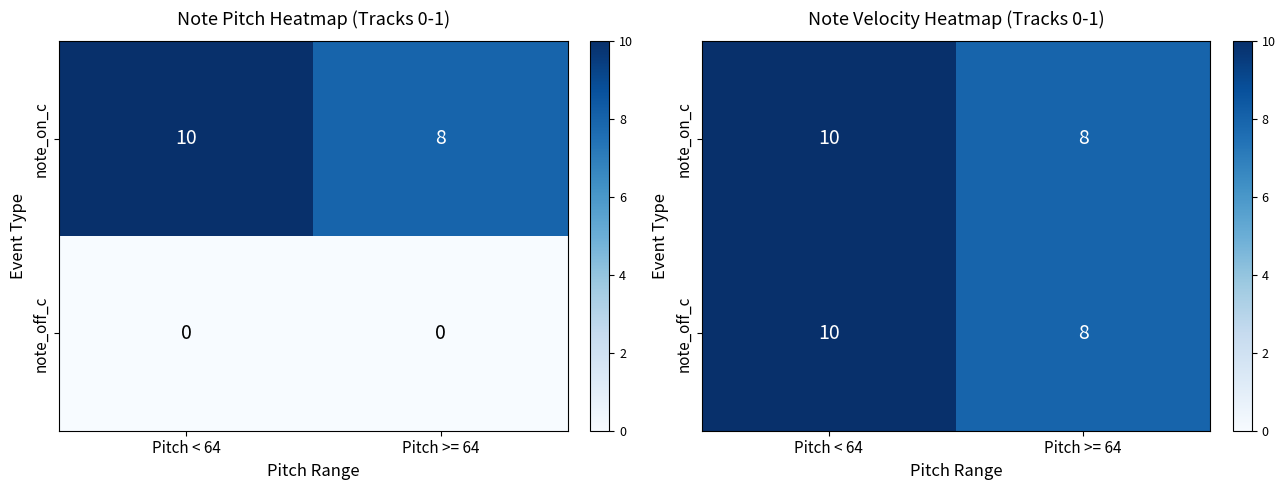

At which label does note_off_c reach its minimum?

Pitch >= 64